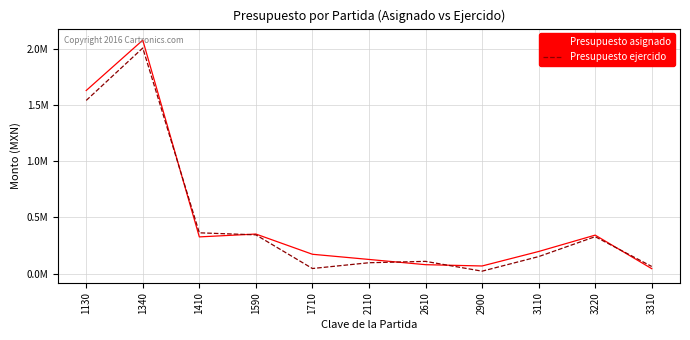

Reading left to right, transcribe all the data shown in this chart.

Presupuesto asignado: 1631210.8	2079812.5	326792.7	352204.0	171982.1	125852.6	79191.8	67624.5	196650.0	342631.4	43803.2
Presupuesto ejercido: 1542752.9	2009812.8	363143.8	344997.0	45099.2	96530.1	108743.1	21373.6	151219.7	328715.0	63287.1